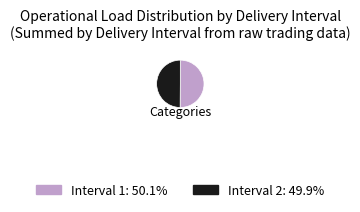

Is the sum of Interval 2: 49.9% and Interval 1: 50.1% greater than half?

Yes